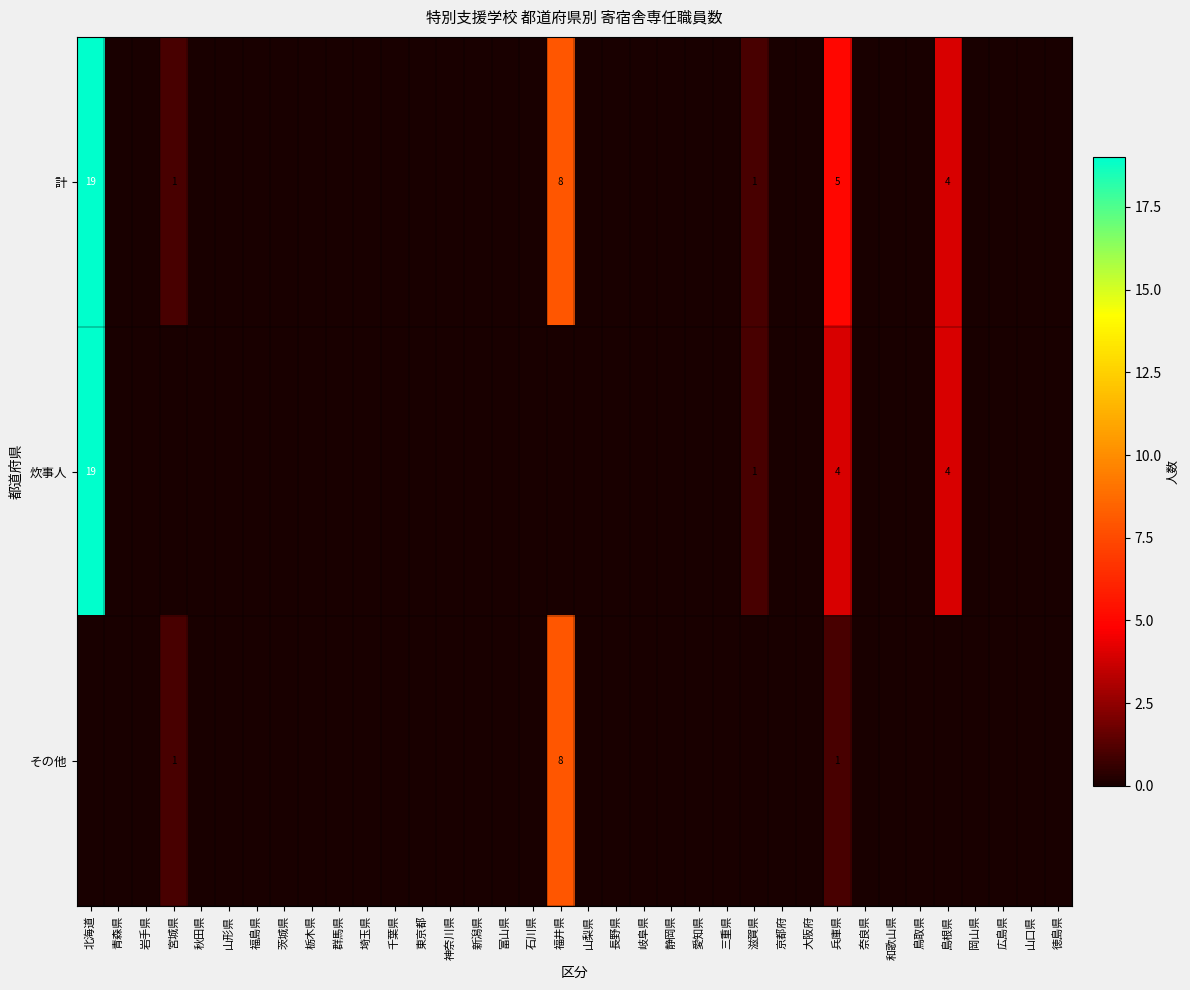

True or false: 計 has a value of 1 at 宮城県.

True